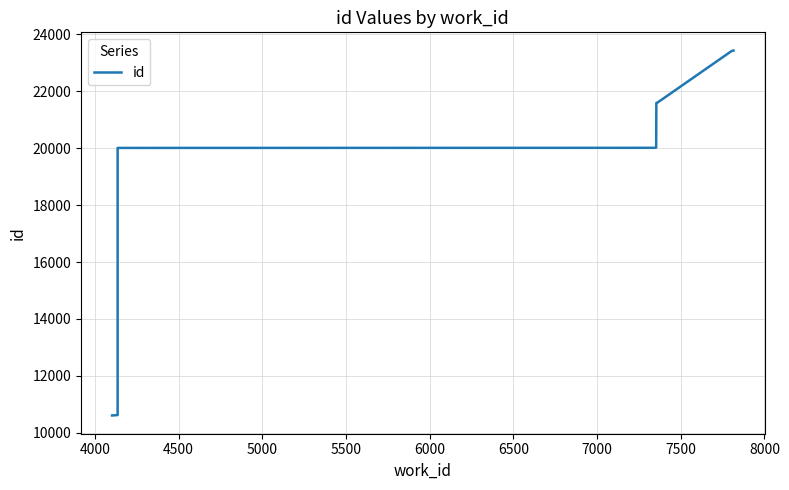

What is the value of the 6th point from the left?

20017